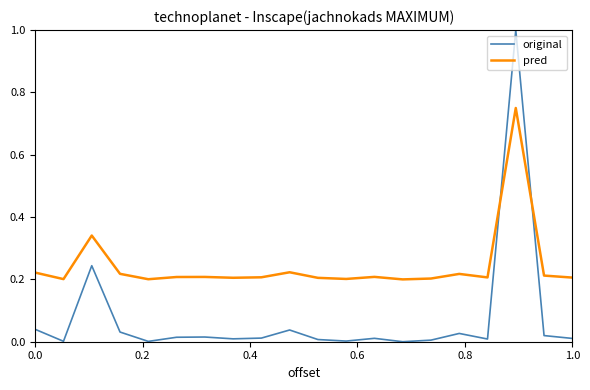

Rank the series by their average value, from lowest to highest.

original, pred